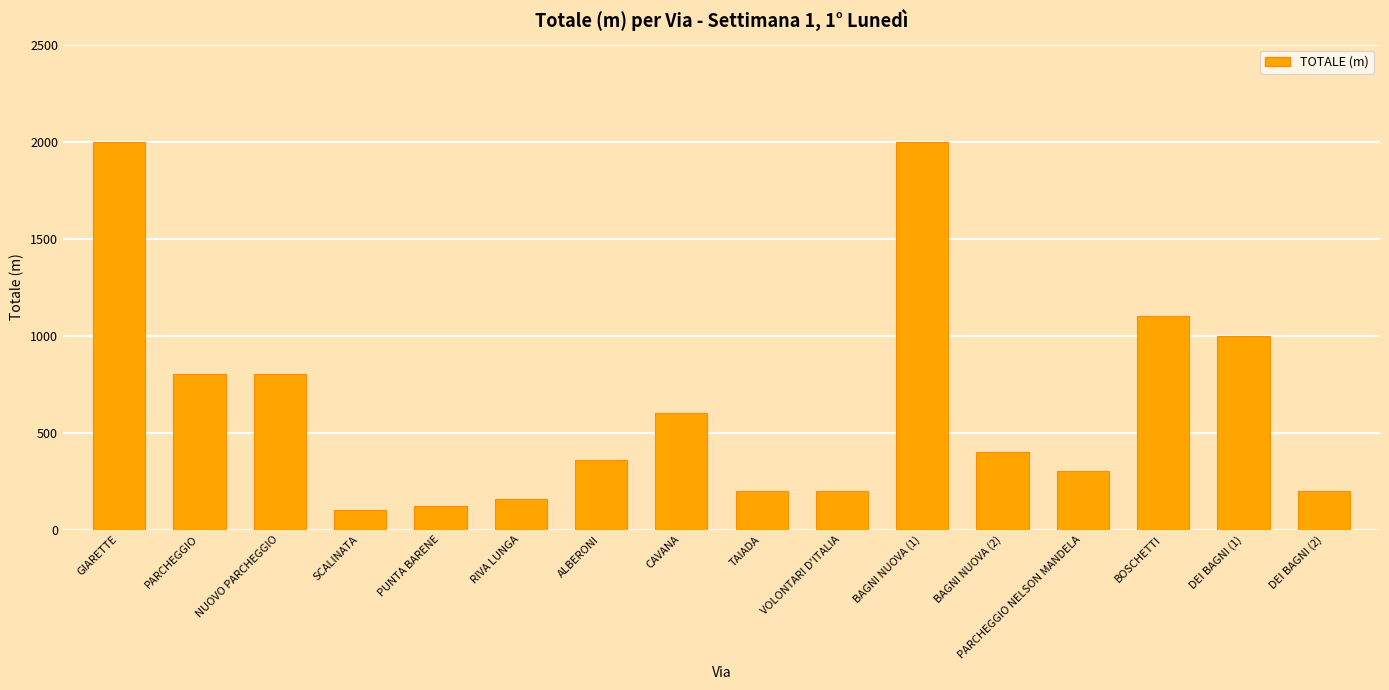

Are the bars grouped side by side (vs. stacked)?

No